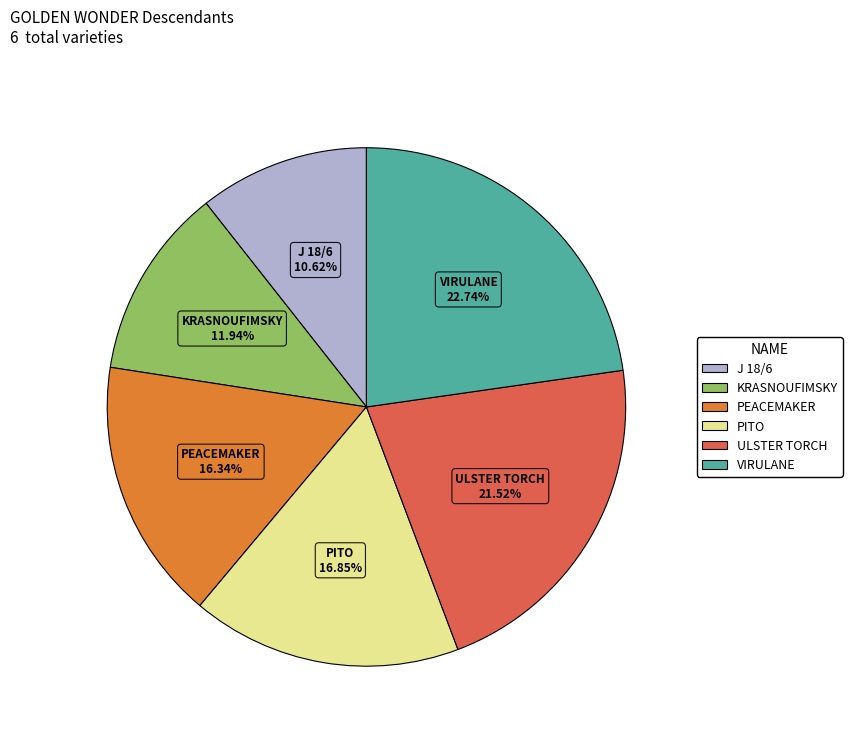

What is the largest slice in the pie chart?

VIRULANE